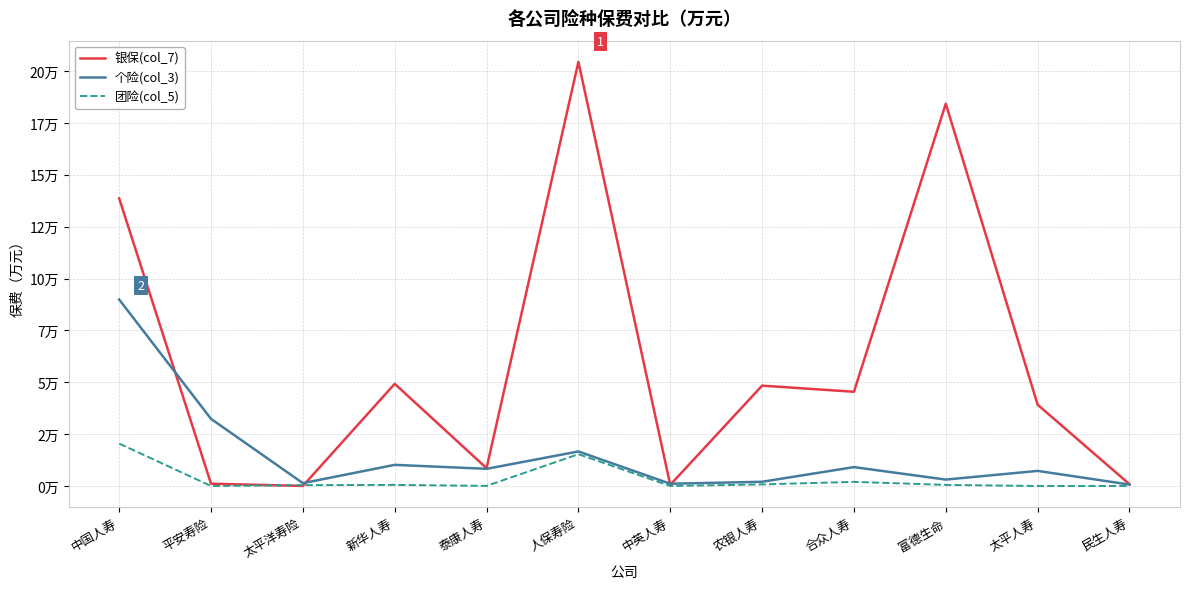

What is the label of the 1st point from the left?

中国人寿